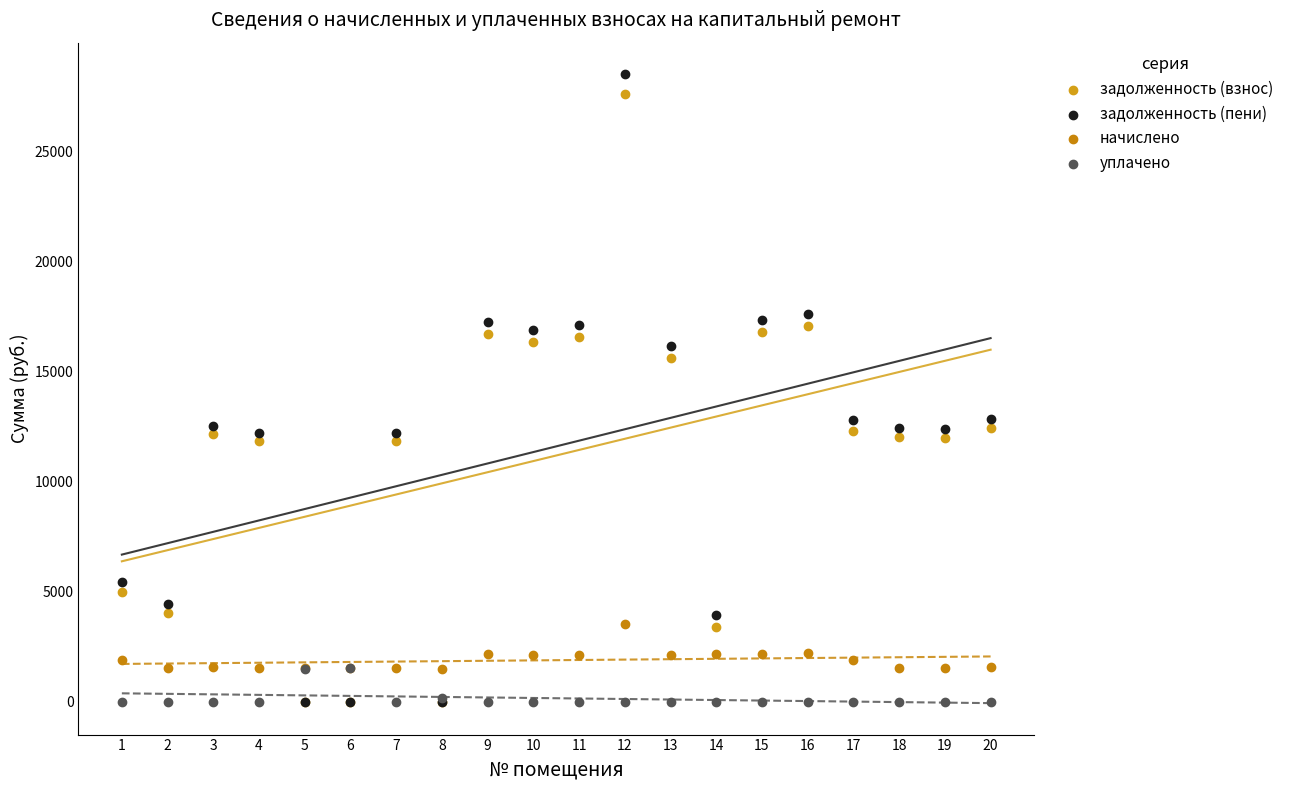

Which series reaches the maximum Y coordinate?

задолженность (пени)